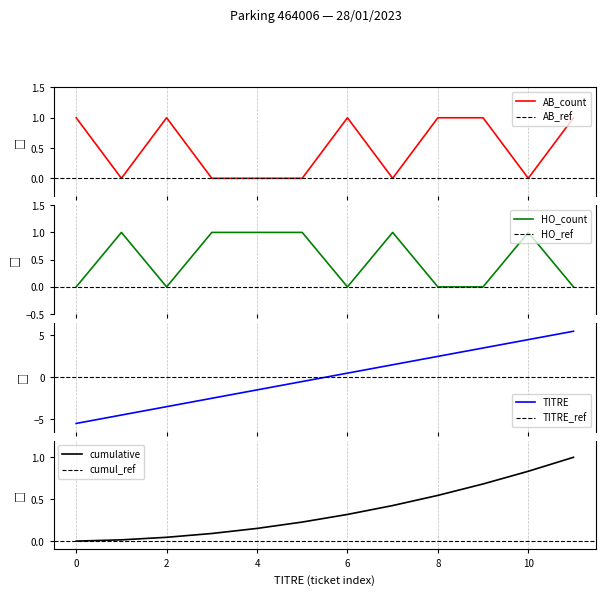

How many data points in cumulative are above 0?

11